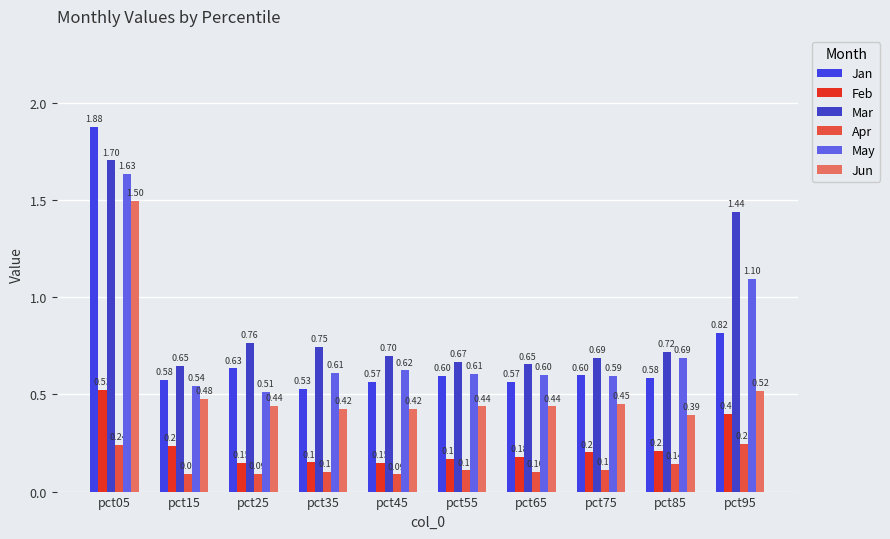

The value of Feb at pct45 is 0.1. True or false?

True